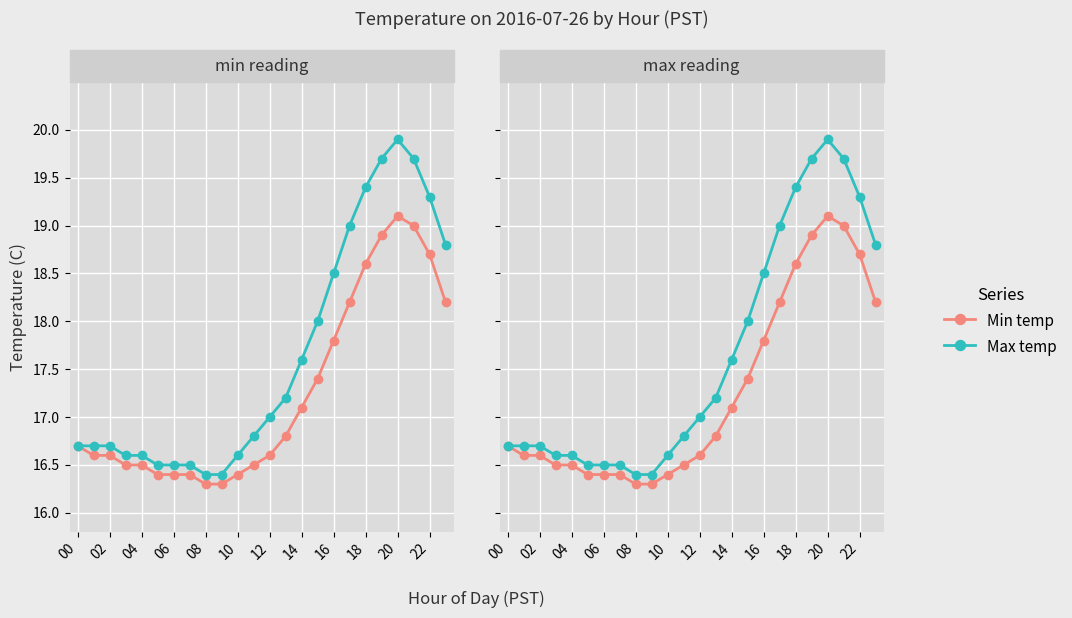

What is the minimum value shown in the chart?

16.3